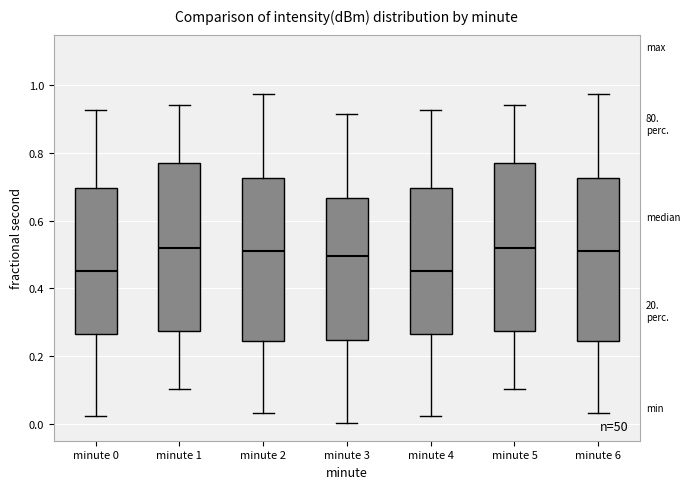

Reading left to right, transcribe this box plot: for each box, give where its median line is, the range the box spans, and where its two whiskers end, as read against the y-axis. The values are not printed on the chart, so give them approximately, as read against the axis.

minute 0: median 0.46, box 0.26 to 0.70, whiskers 0.02 to 0.92
minute 1: median 0.52, box 0.28 to 0.78, whiskers 0.10 to 0.94
minute 2: median 0.52, box 0.24 to 0.72, whiskers 0.04 to 0.98
minute 3: median 0.50, box 0.24 to 0.66, whiskers 0.00 to 0.92
minute 4: median 0.46, box 0.26 to 0.70, whiskers 0.02 to 0.92
minute 5: median 0.52, box 0.28 to 0.78, whiskers 0.10 to 0.94
minute 6: median 0.52, box 0.24 to 0.72, whiskers 0.04 to 0.98